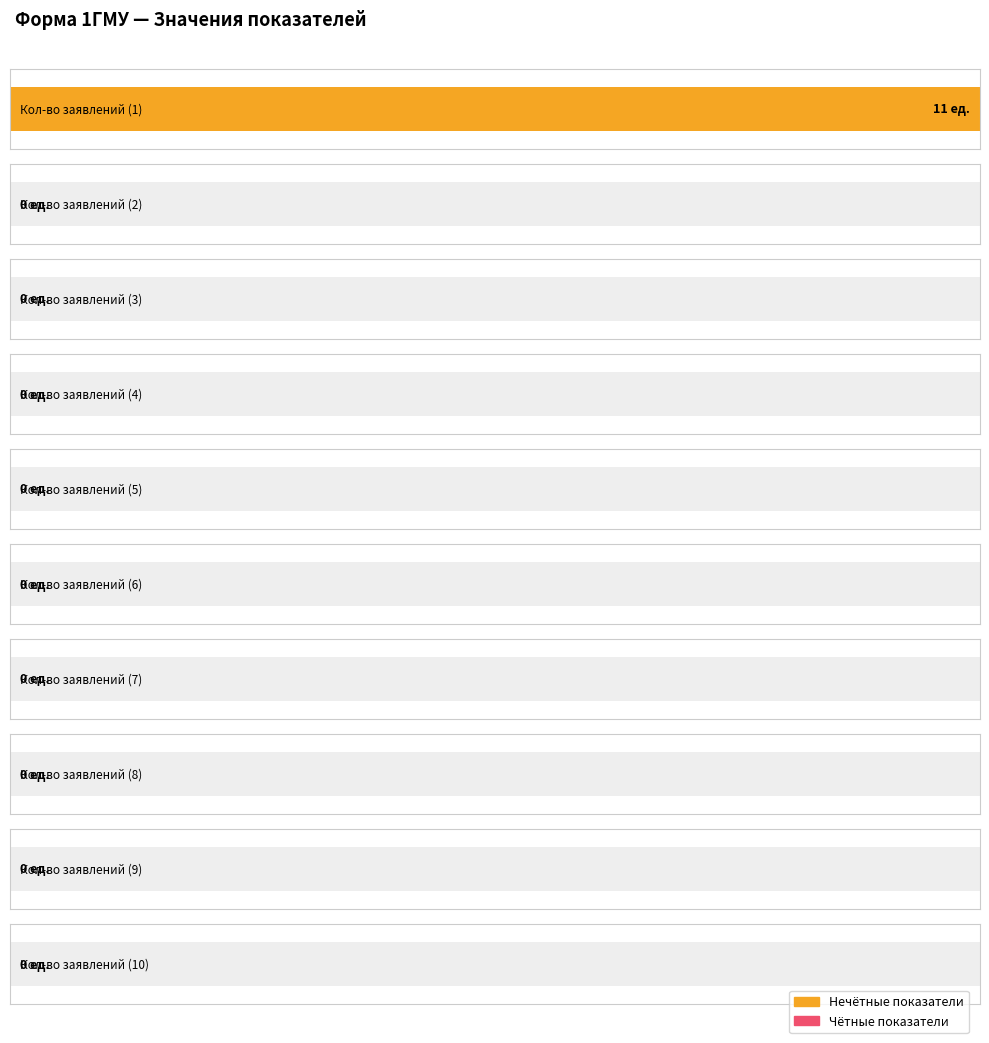

Where is the data nearest to the value 5?

2